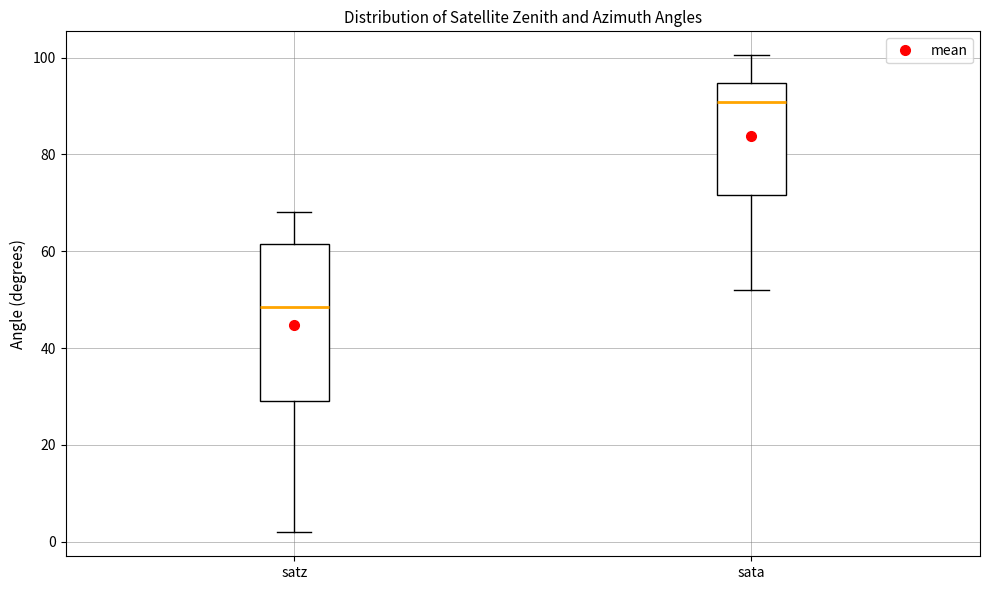

Reading left to right, transcribe this box plot: for each box, give where its median line is, the range the box spans, and where its two whiskers end, as read against the y-axis. The values are not printed on the chart, so give them approximately, as read against the axis.

satz: median 48, box 30 to 62, whiskers 2 to 68
sata: median 90, box 72 to 94, whiskers 52 to 100